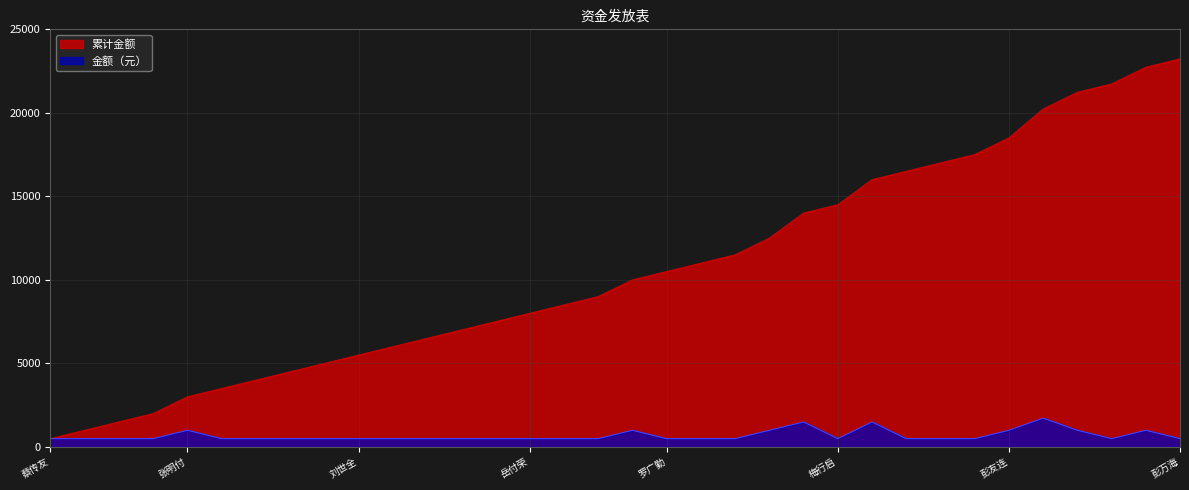

Where is the first local maximum for 金额（元）?

张明付